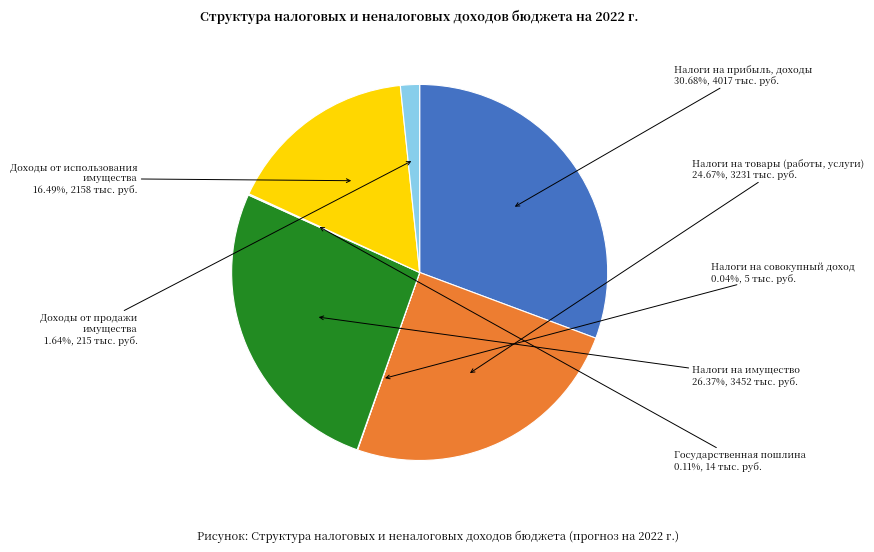

How many segments does this pie chart have?

7